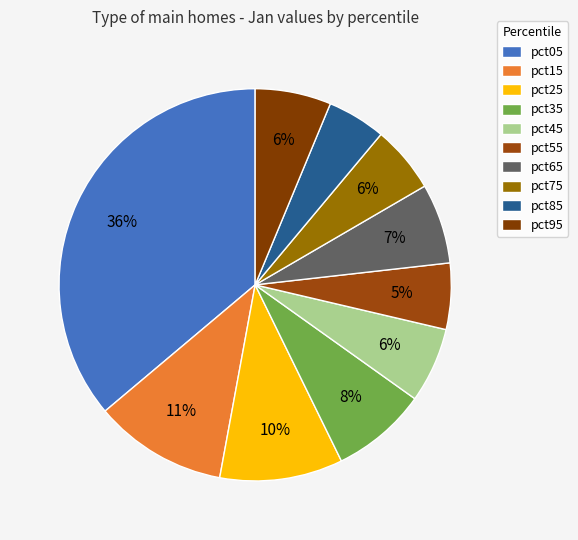

Do pct95 and pct25 together represent more than half of the pie?

No